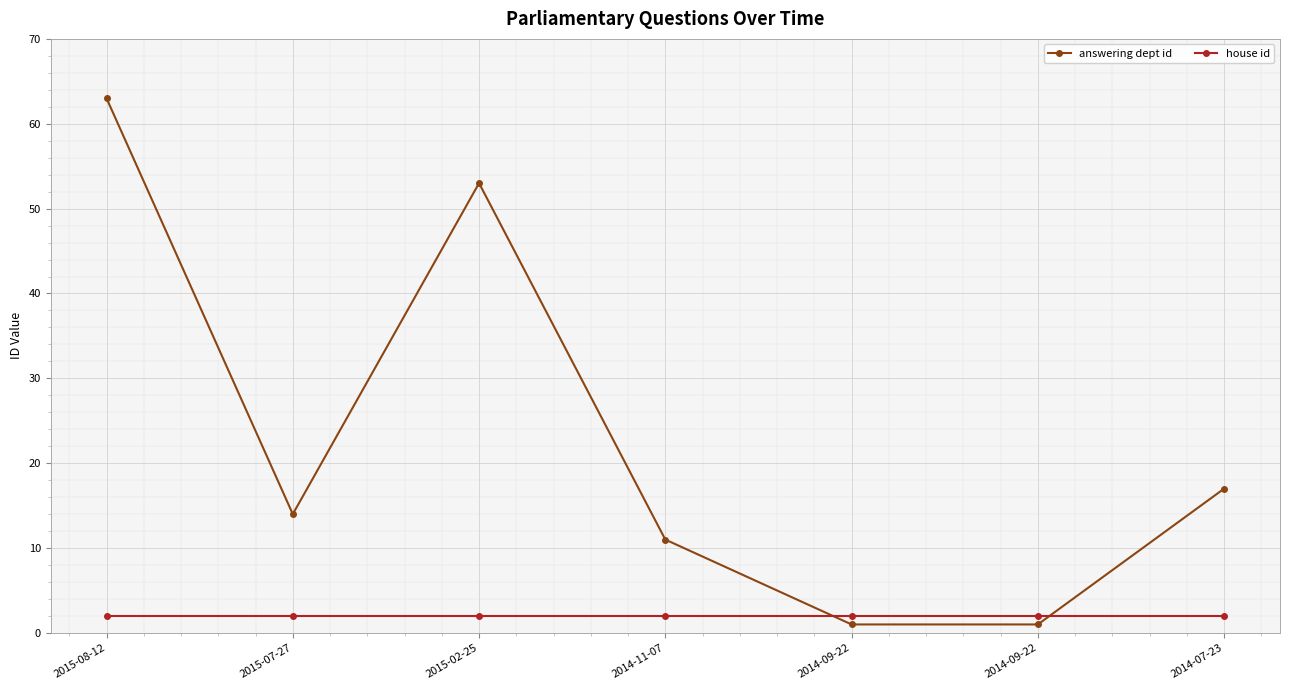

After their last crossing, which series has the higher values: house id or answering dept id?

answering dept id